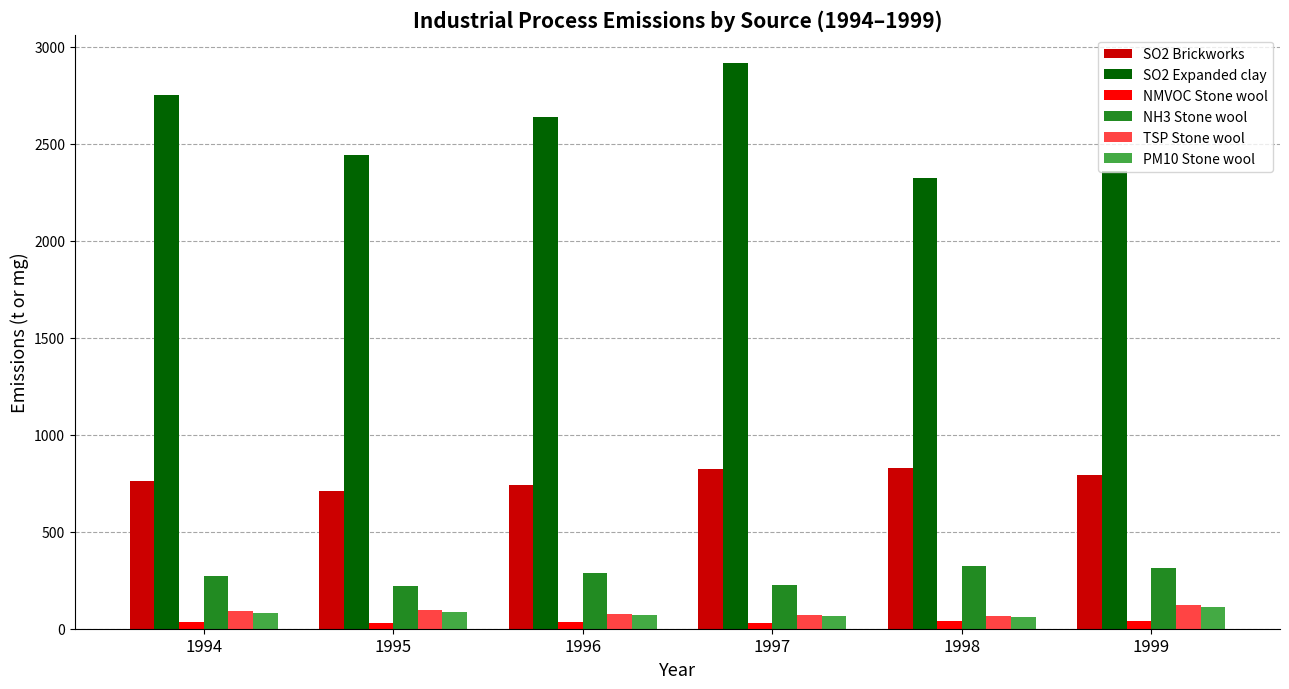

What is the value of the PM10 Stone wool bar at the 1st from the left?

82.1